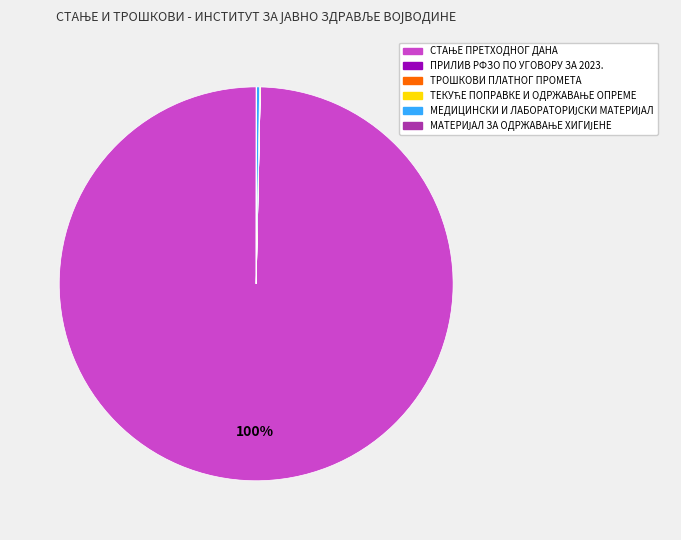

Is there any slice that represents more than half of the pie?

Yes